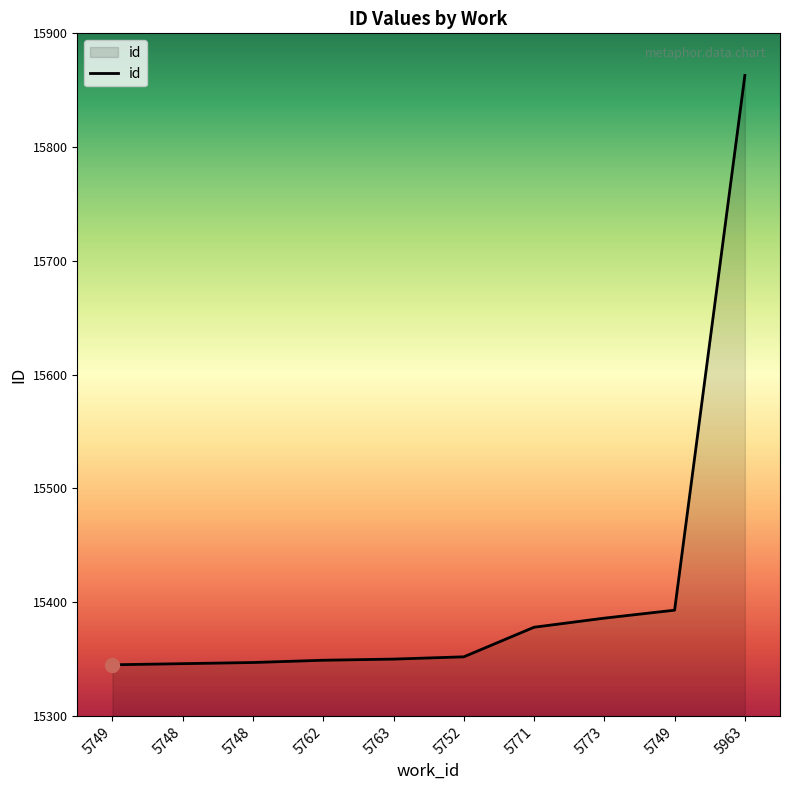

Is this an area chart (filled region under the line)?

Yes